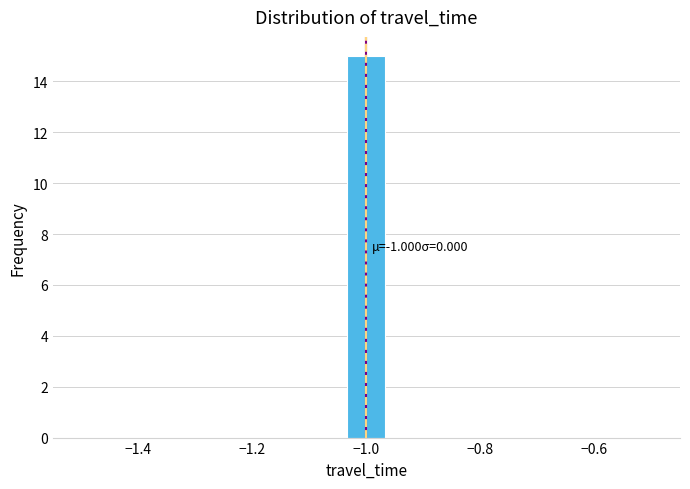

Read against the x-axis, roughly where is the centre of the tallest bar?

-1.00